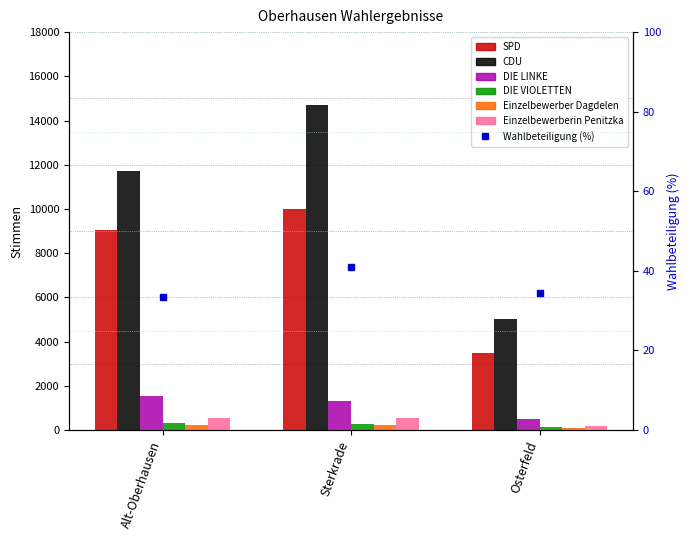

Between Sterkrade and Osterfeld, which series saw the biggest shift?

CDU